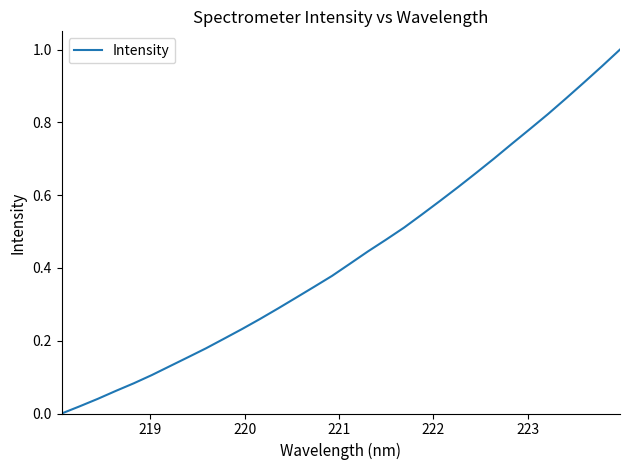

Does the chart display data point markers on the line(s)?

No